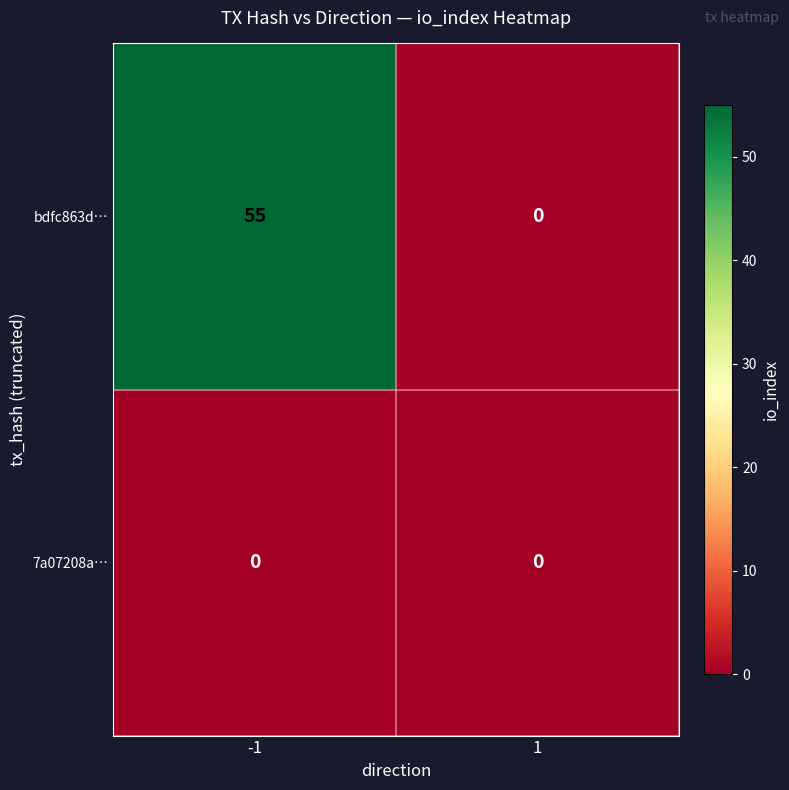

At how many categories does at least one series exceed 8?

1